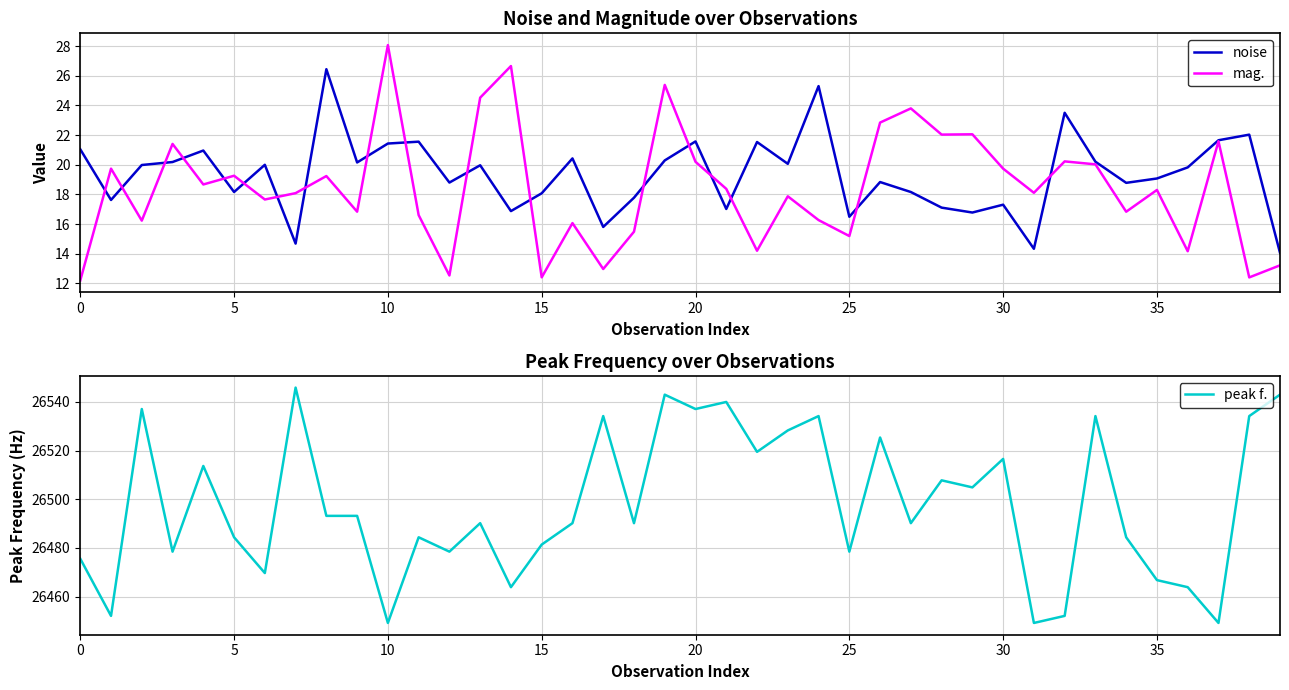

Which series changed the most between 14 and 28?

peak f.